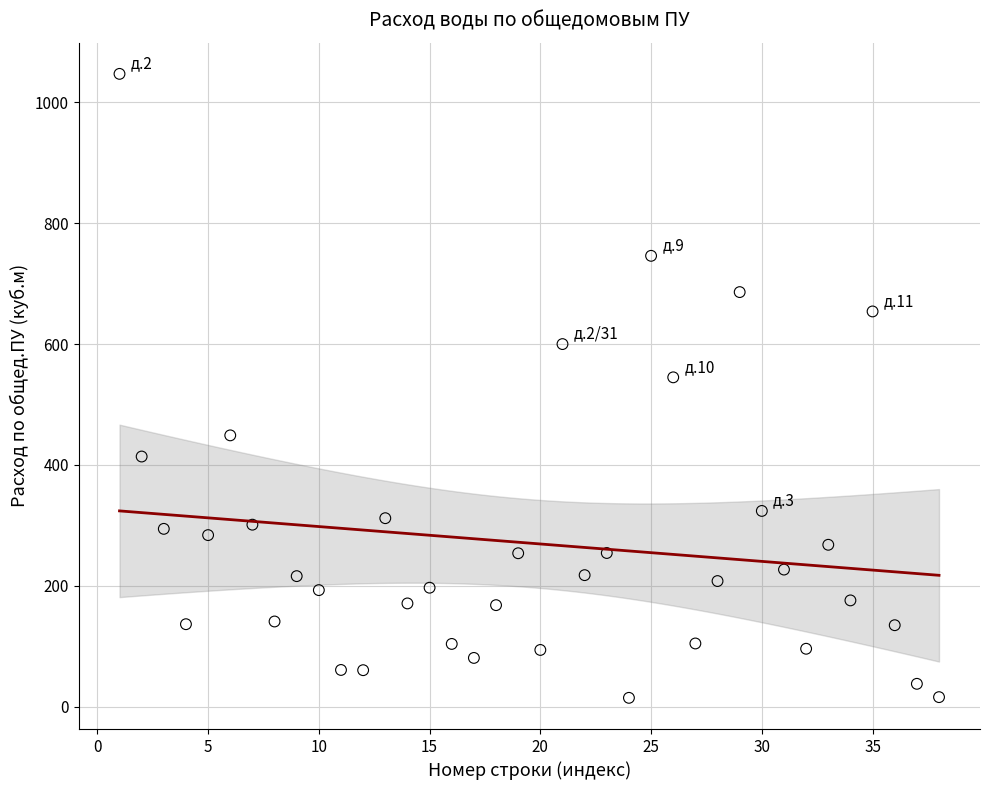

What is the range of Y values (max minus min)?

1032.2